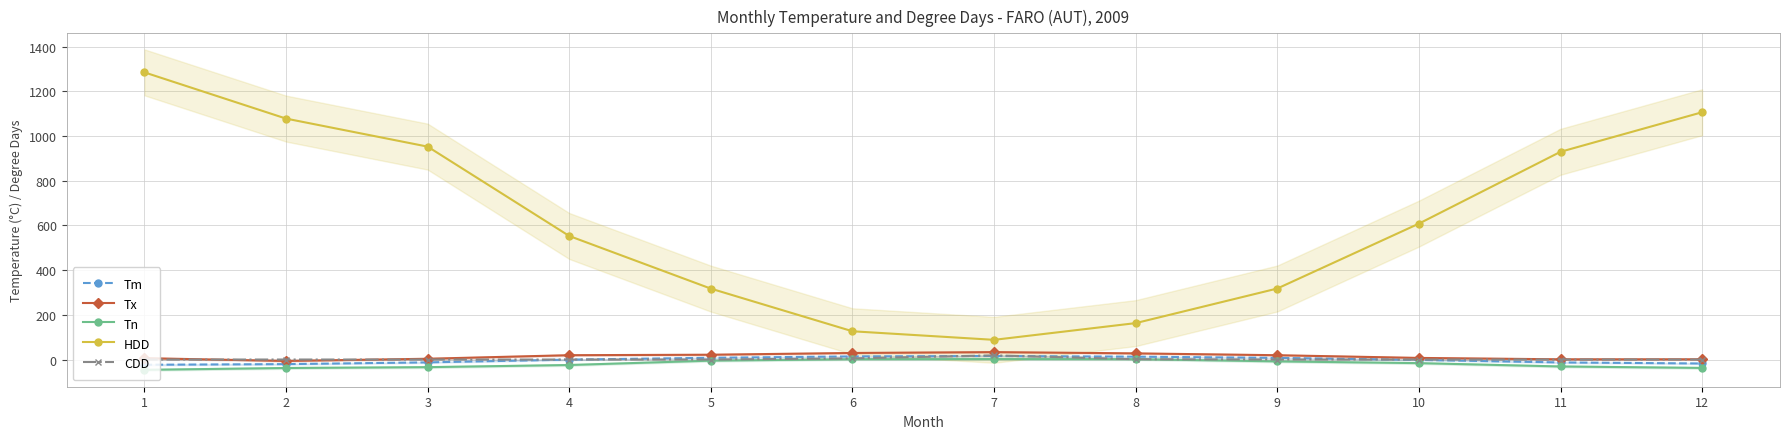

The Tx series shows 10.2 at 6. True or false?

False